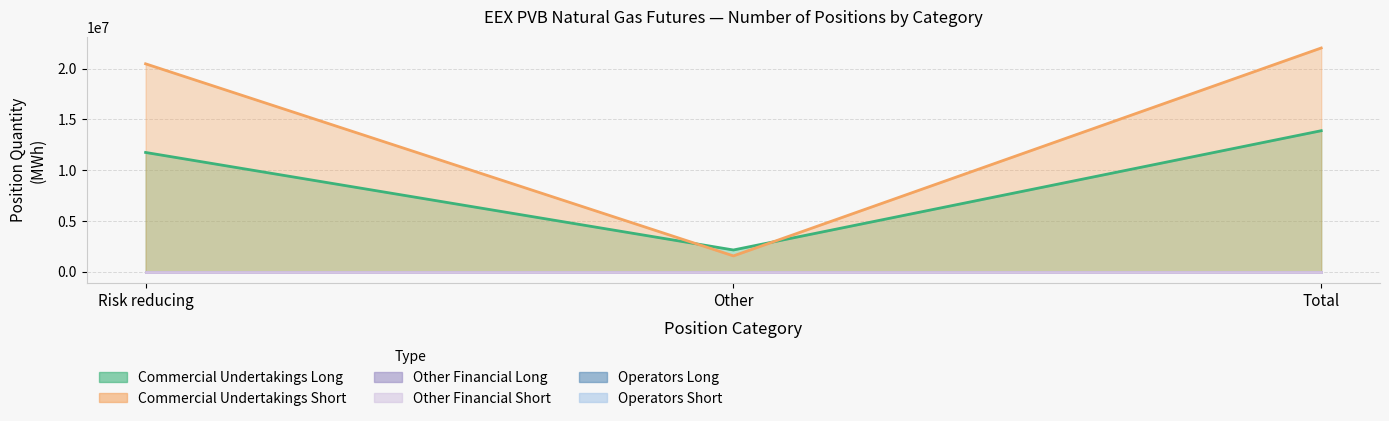

What are all the series names shown in the legend?

Commercial Undertakings Long, Commercial Undertakings Short, Other Financial Long, Other Financial Short, Operators Long, Operators Short